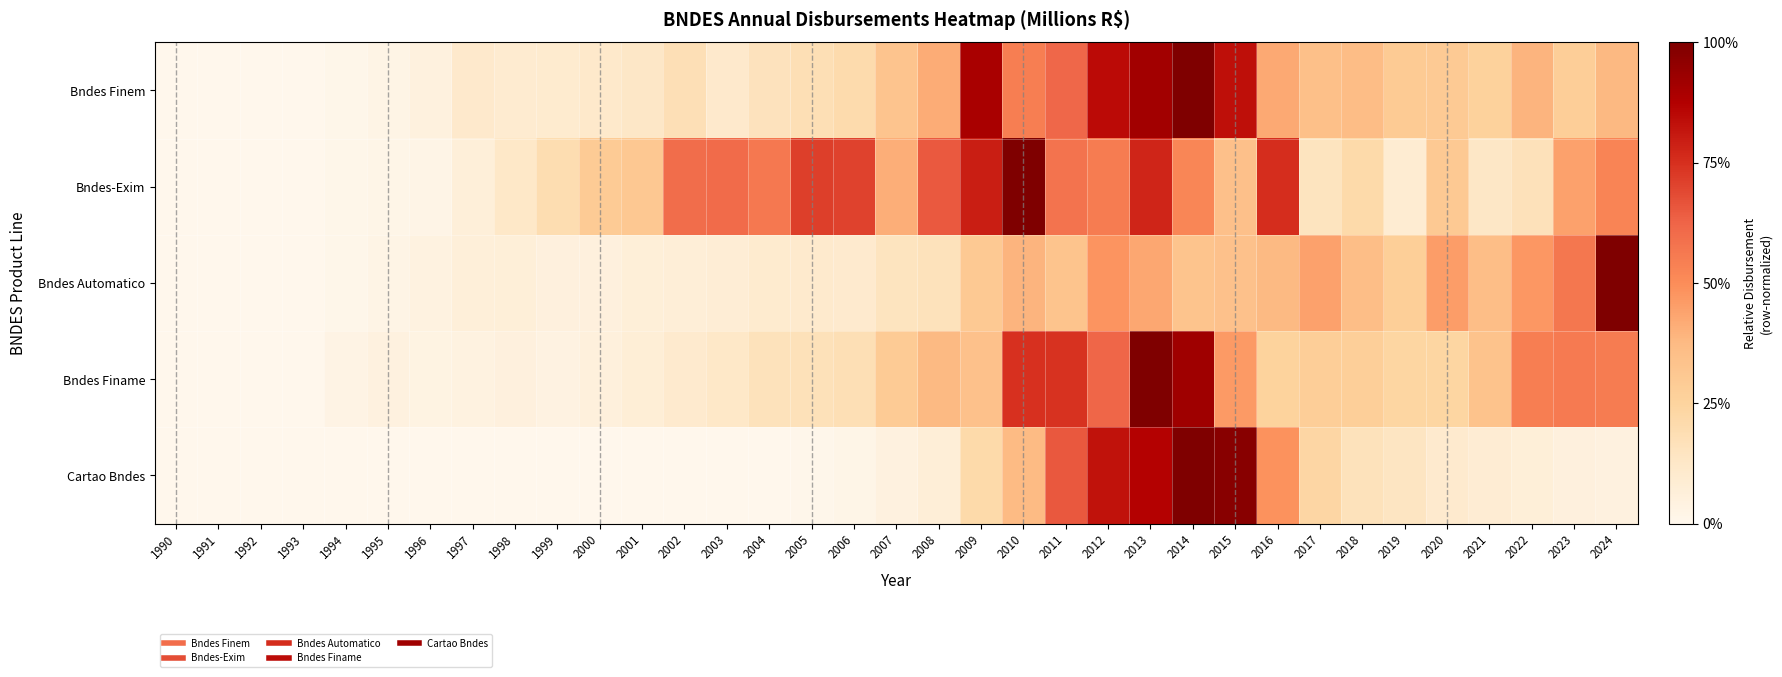

Reading left to right, extract all data points from this chart.

Bndes Finem: 1990=0.0	1991=0.0	1992=0.0	1993=0.0	1994=0.0	1995=0.0	1996=0.0	1997=0.1	1998=0.1	1999=0.1	2000=0.1	2001=0.1	2002=0.2	2003=0.1	2004=0.2	2005=0.2	2006=0.2	2007=0.3	2008=0.4	2009=0.9	2010=0.5	2011=0.6	2012=0.8	2013=0.9	2014=1.0	2015=0.8	2016=0.4	2017=0.3	2018=0.4	2019=0.3	2020=0.3	2021=0.3	2022=0.4	2023=0.3	2024=0.4
Bndes-Exim: 1990=0.0	1991=0.0	1992=0.0	1993=0.0	1994=0.0	1995=0.0	1996=0.0	1997=0.1	1998=0.1	1999=0.2	2000=0.3	2001=0.3	2002=0.6	2003=0.6	2004=0.6	2005=0.7	2006=0.7	2007=0.4	2008=0.7	2009=0.8	2010=1.0	2011=0.6	2012=0.6	2013=0.8	2014=0.5	2015=0.3	2016=0.8	2017=0.2	2018=0.2	2019=0.1	2020=0.3	2021=0.1	2022=0.2	2023=0.4	2024=0.5
Bndes Automatico: 1990=0.0	1991=0.0	1992=0.0	1993=0.0	1994=0.0	1995=0.0	1996=0.0	1997=0.1	1998=0.1	1999=0.1	2000=0.1	2001=0.1	2002=0.1	2003=0.1	2004=0.1	2005=0.1	2006=0.1	2007=0.1	2008=0.2	2009=0.3	2010=0.4	2011=0.3	2012=0.5	2013=0.4	2014=0.3	2015=0.3	2016=0.4	2017=0.4	2018=0.4	2019=0.3	2020=0.5	2021=0.4	2022=0.5	2023=0.6	2024=1.0
Bndes Finame: 1990=0.0	1991=0.0	1992=0.0	1993=0.0	1994=0.0	1995=0.0	1996=0.0	1997=0.0	1998=0.1	1999=0.0	2000=0.1	2001=0.1	2002=0.1	2003=0.1	2004=0.2	2005=0.2	2006=0.2	2007=0.3	2008=0.4	2009=0.3	2010=0.7	2011=0.7	2012=0.6	2013=1.0	2014=0.9	2015=0.5	2016=0.3	2017=0.3	2018=0.3	2019=0.2	2020=0.2	2021=0.3	2022=0.5	2023=0.6	2024=0.6
Cartao Bndes: 1990=0.0	1991=0.0	1992=0.0	1993=0.0	1994=0.0	1995=0.0	1996=0.0	1997=0.0	1998=0.0	1999=0.0	2000=0.0	2001=0.0	2002=0.0	2003=0.0	2004=0.0	2005=0.0	2006=0.0	2007=0.0	2008=0.1	2009=0.2	2010=0.4	2011=0.7	2012=0.8	2013=0.9	2014=1.0	2015=1.0	2016=0.5	2017=0.2	2018=0.2	2019=0.1	2020=0.1	2021=0.1	2022=0.1	2023=0.1	2024=0.0